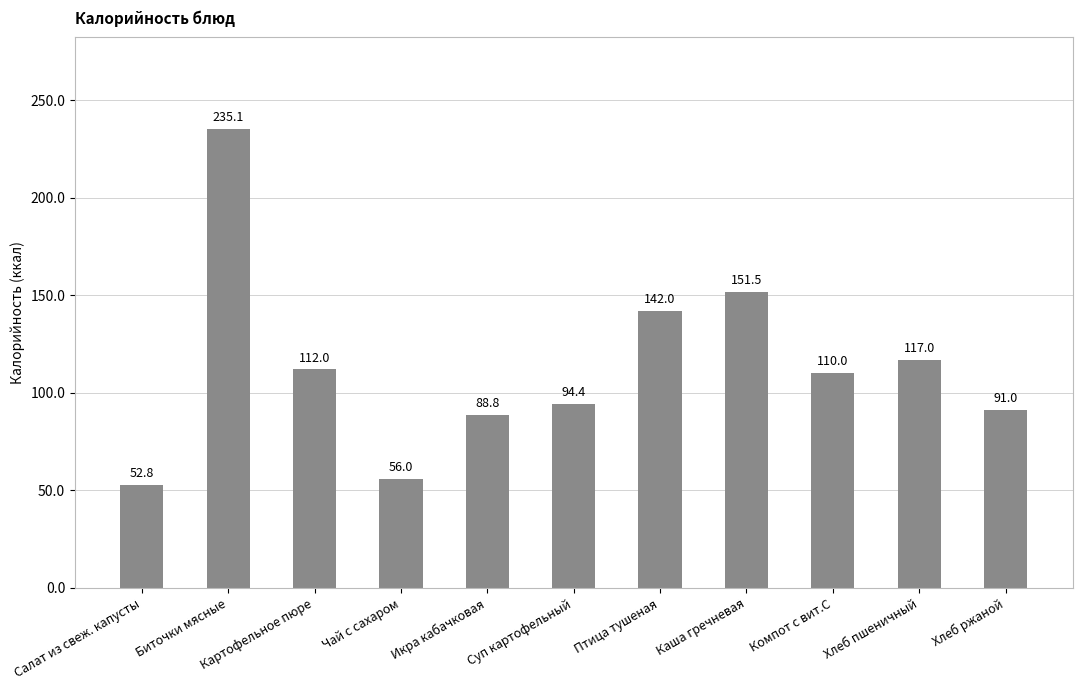

What is the label of the 11th bar from the left?

Хлеб ржаной